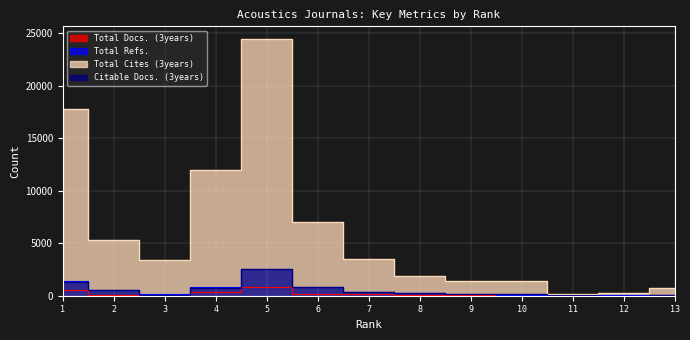

What is the value of the Total Docs. (3years) point at the 4th from the left?

34